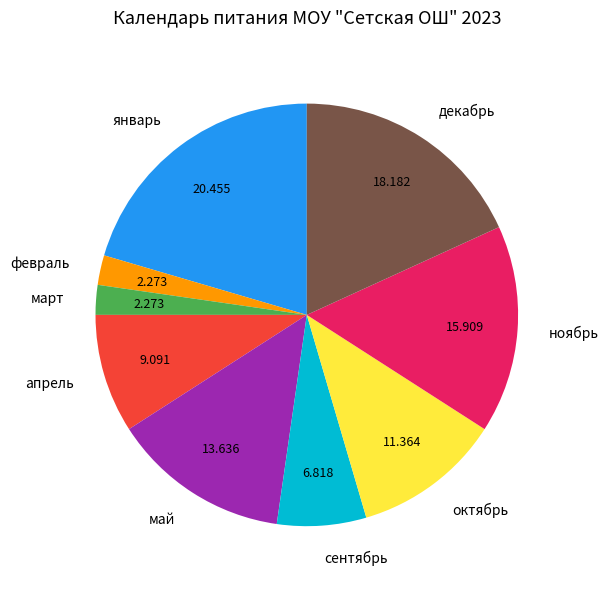

Does any single category account for the majority?

No